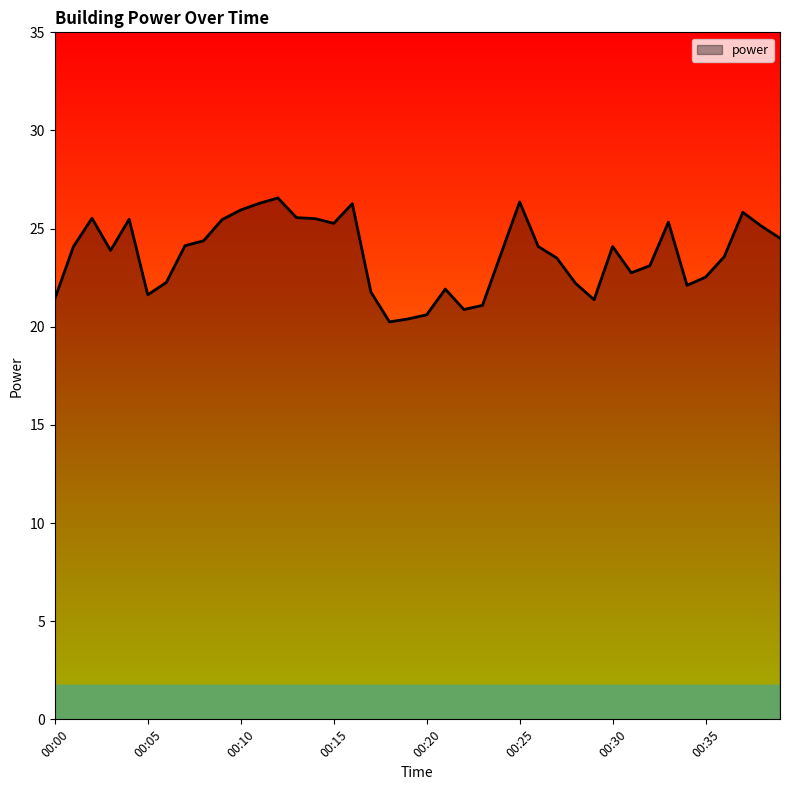

What is the difference between the maximum and minimum values?

6.3